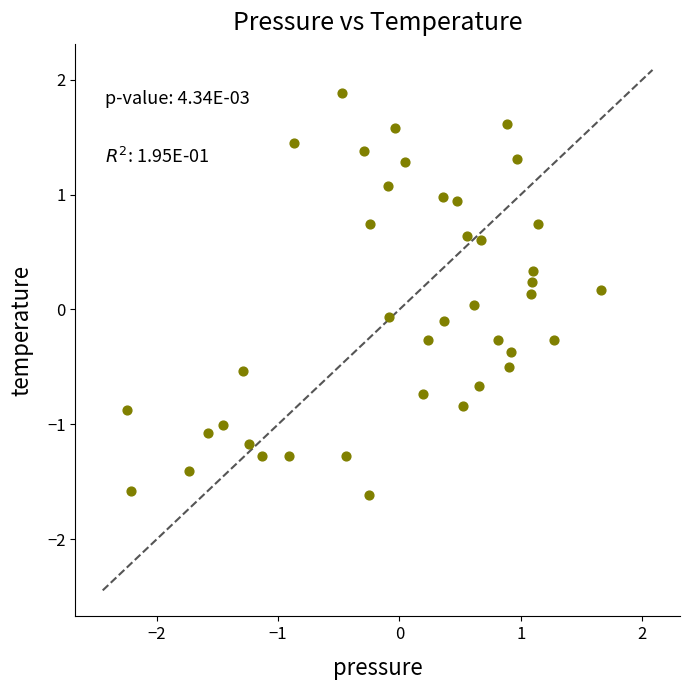

What is the range of X values (max minus min)?

3.9